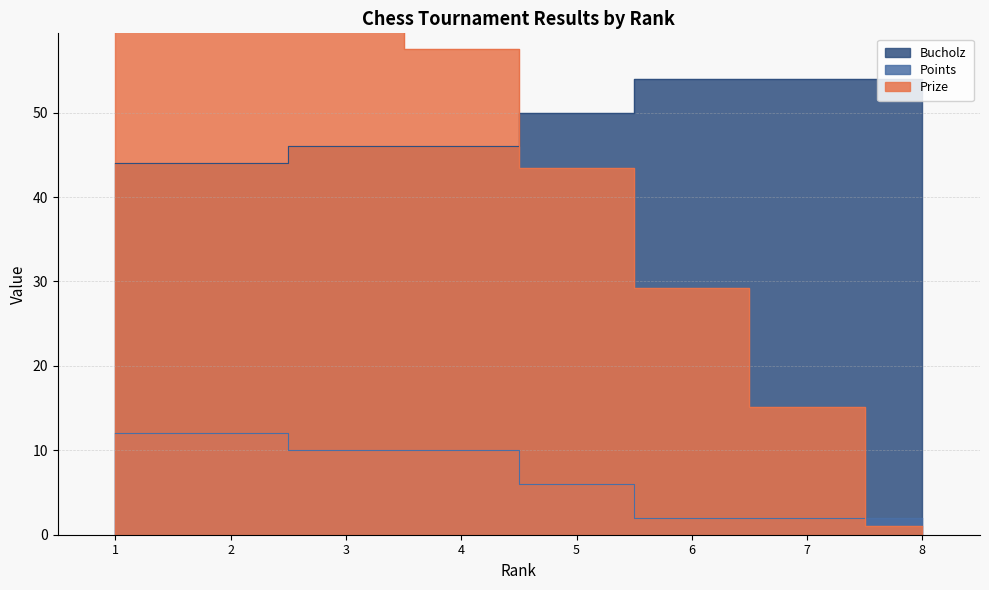

What is the sum of all Prize values?

404.0